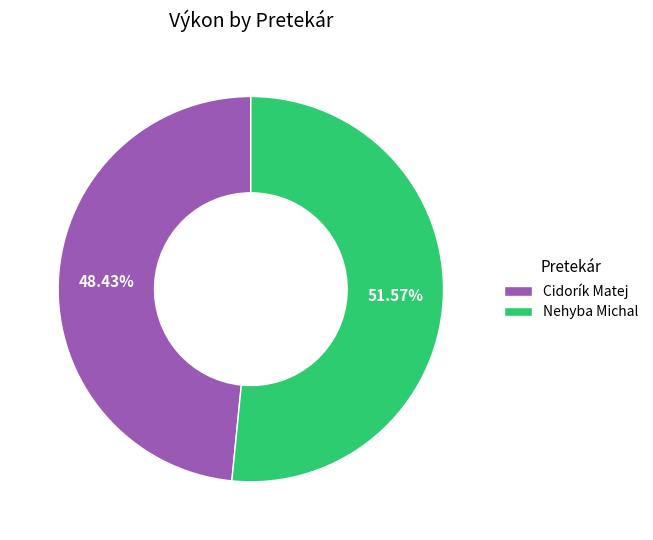

Which slice is the smallest?

Cidorík Matej